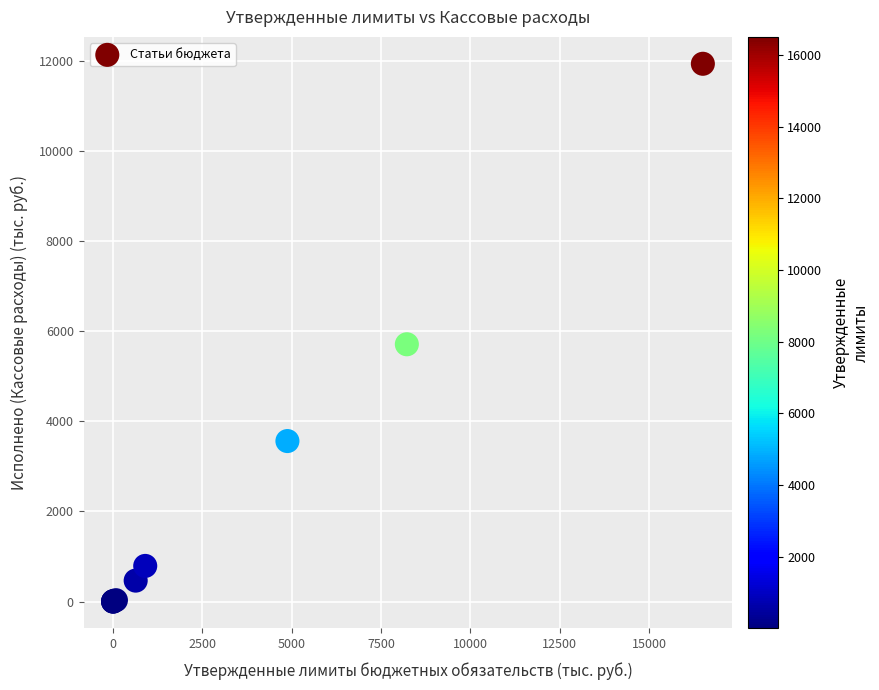

What Y value in the scatter plot is closest to 5966?

5709.4